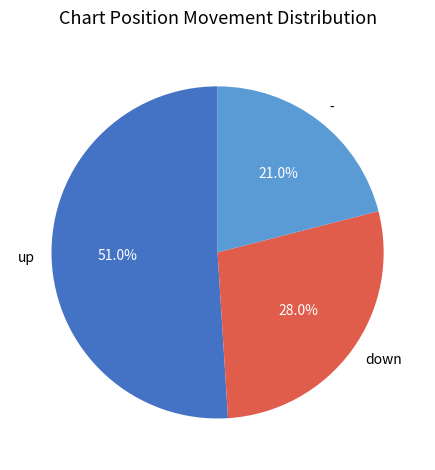

Is it true that down is 15% of the pie?

False